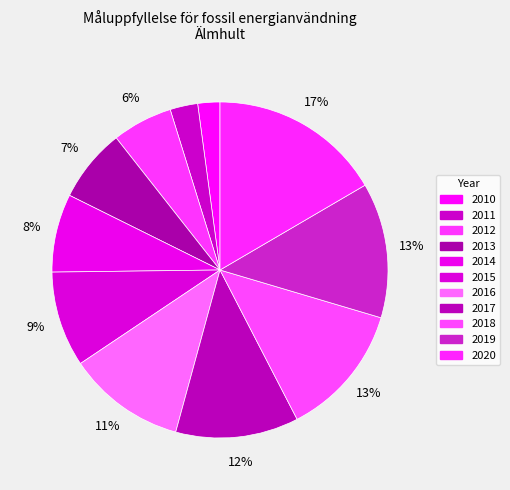

How many segments does this pie chart have?

11